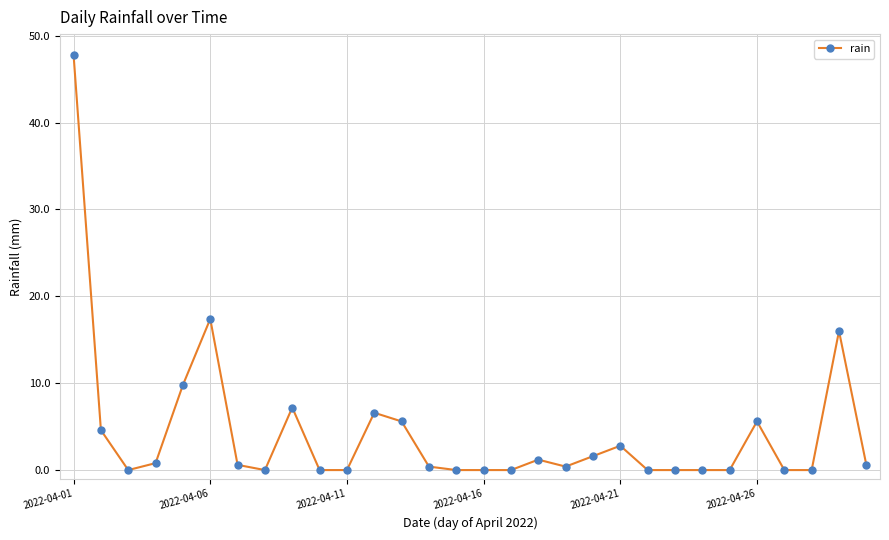

True or false: the data has more than 1 interior local peaks.

True